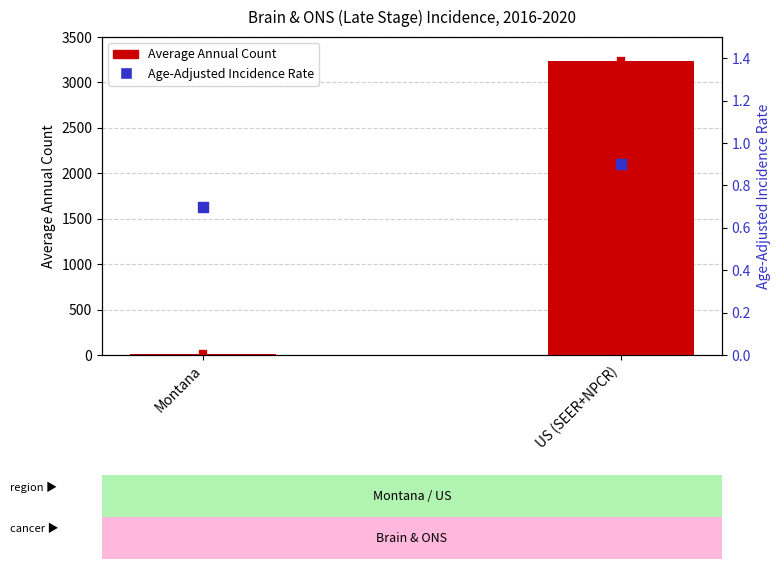

Which series contains the highest Y value?

Average Annual Count